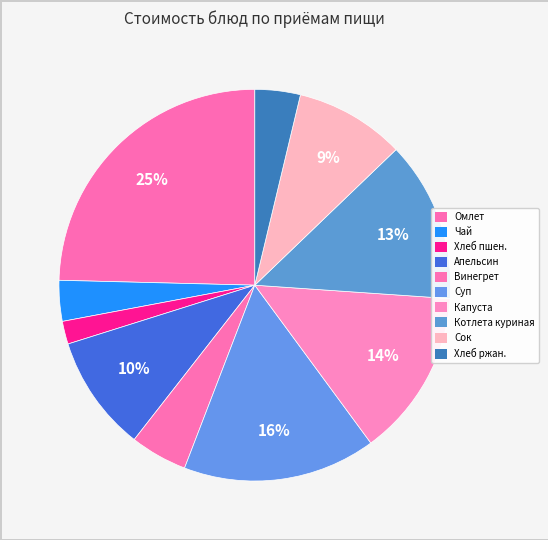

To the nearest percent, what is the average slice percentage?

10%